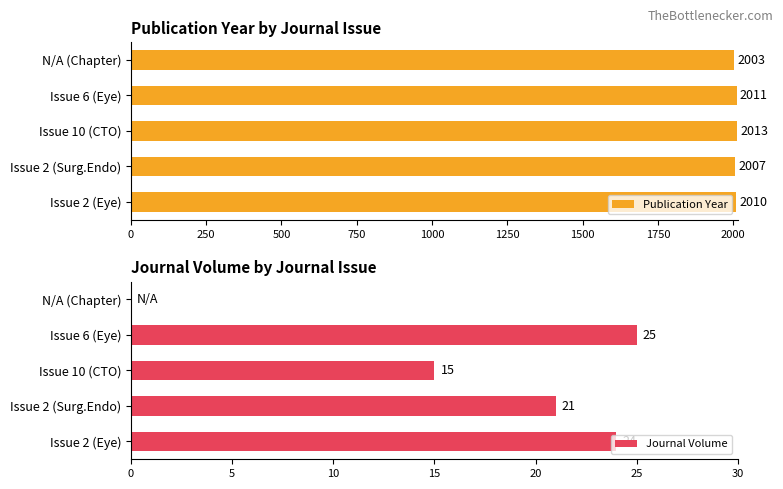

What is the maximum value for Publication Year?

2013